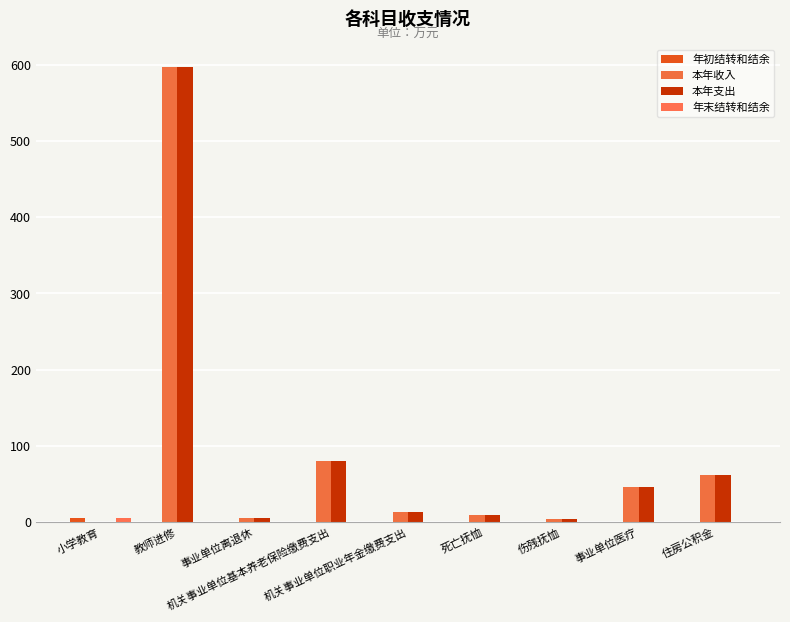

How many groups of bars are there?

9